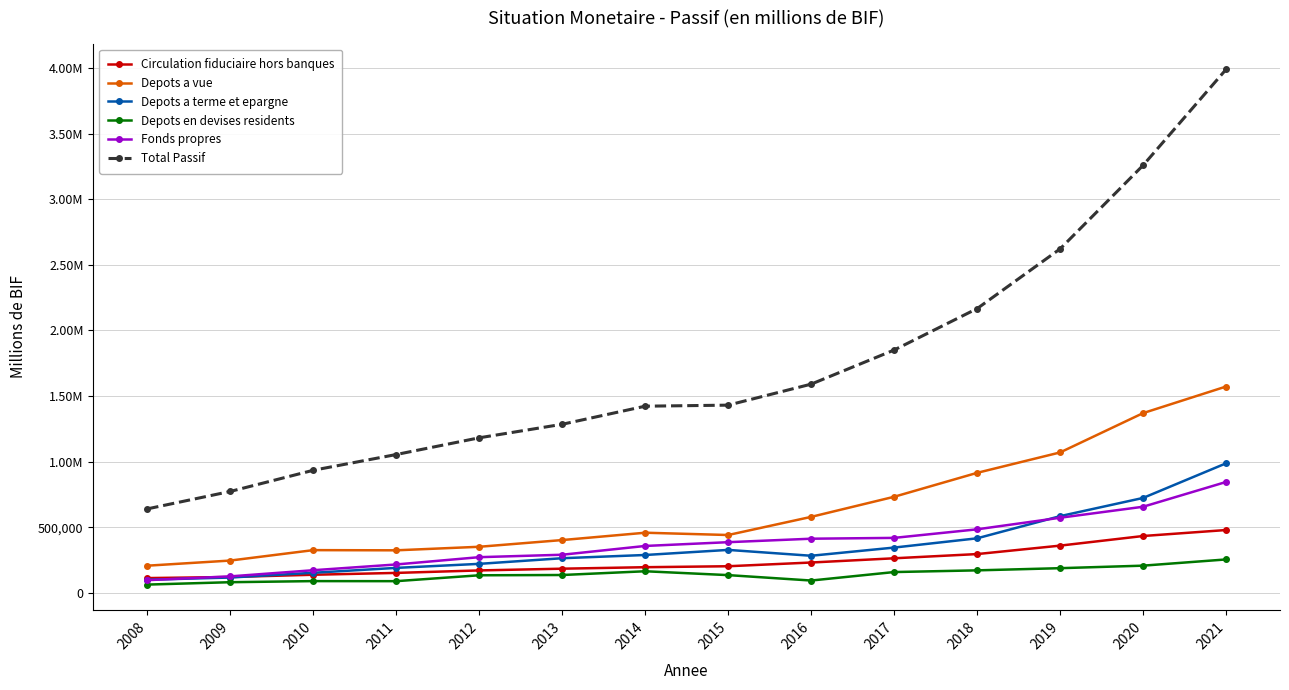

List the labels in order of Depots en devises residents value, smallest first.

2008, 2009, 2011, 2010, 2016, 2012, 2015, 2013, 2017, 2014, 2018, 2019, 2020, 2021